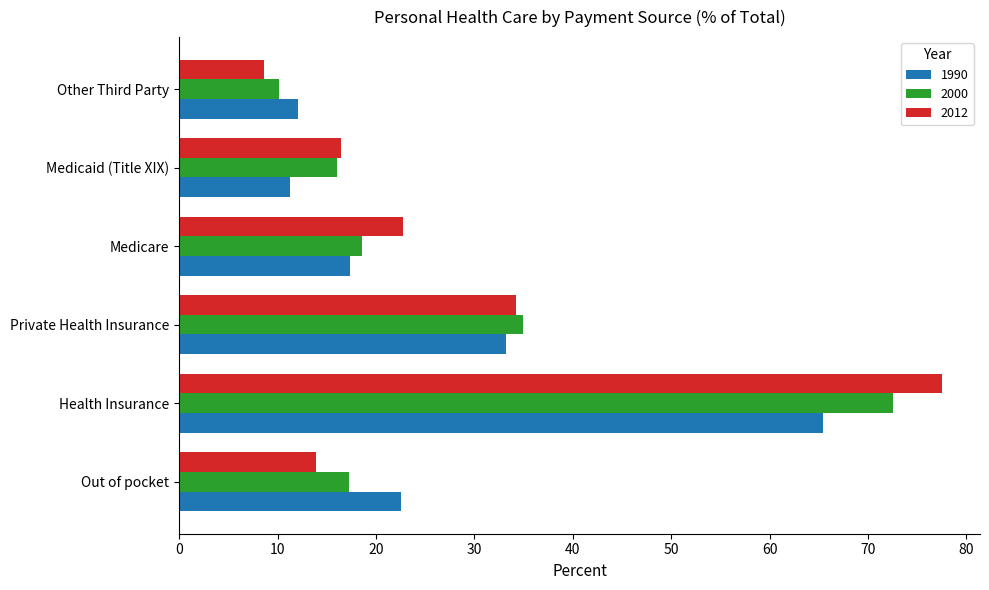

What is the approximate value of 2012 at Medicare?

22.8